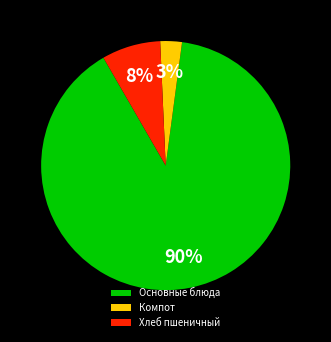

To the nearest percent, what is the combined percentage of Компот and Основные блюда?

92%